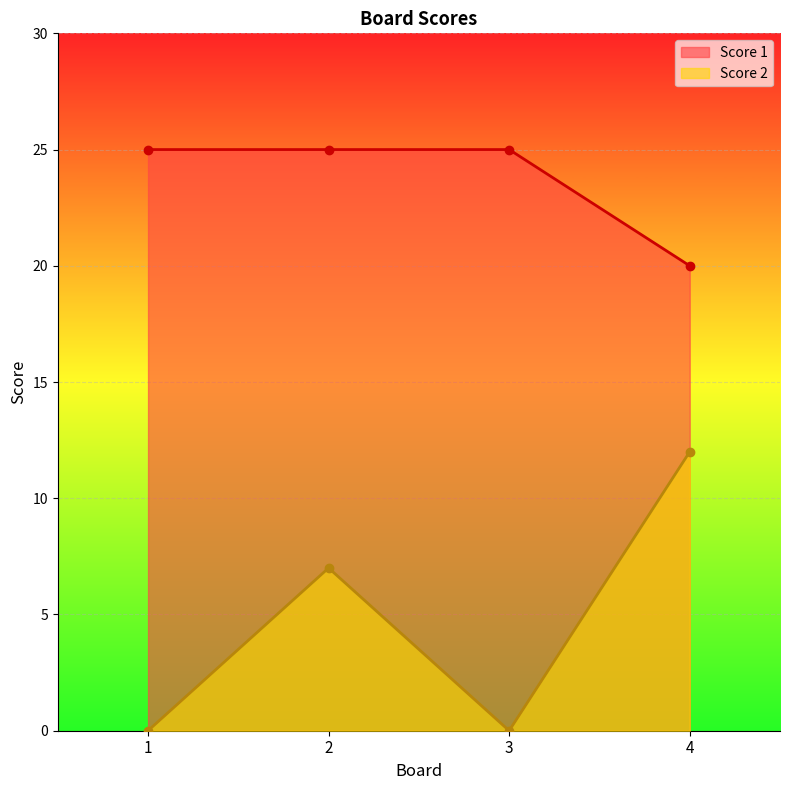

What is the difference between the maximum and minimum values in the Score 1 series?

5